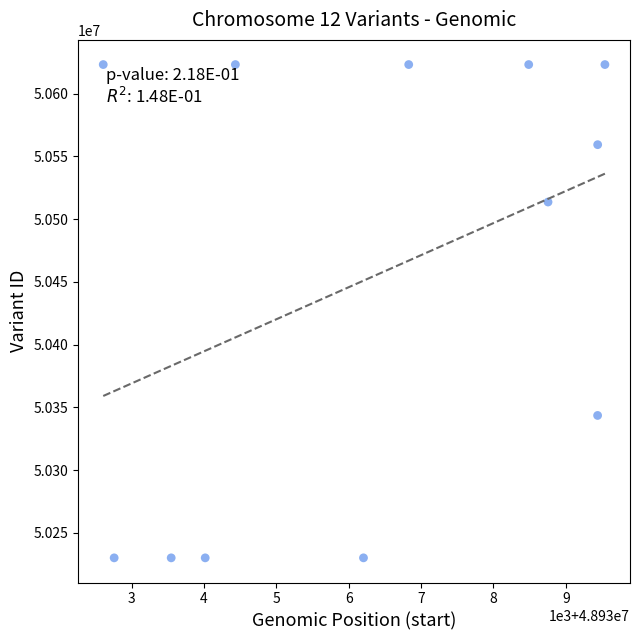

What is the average X value?

48936339